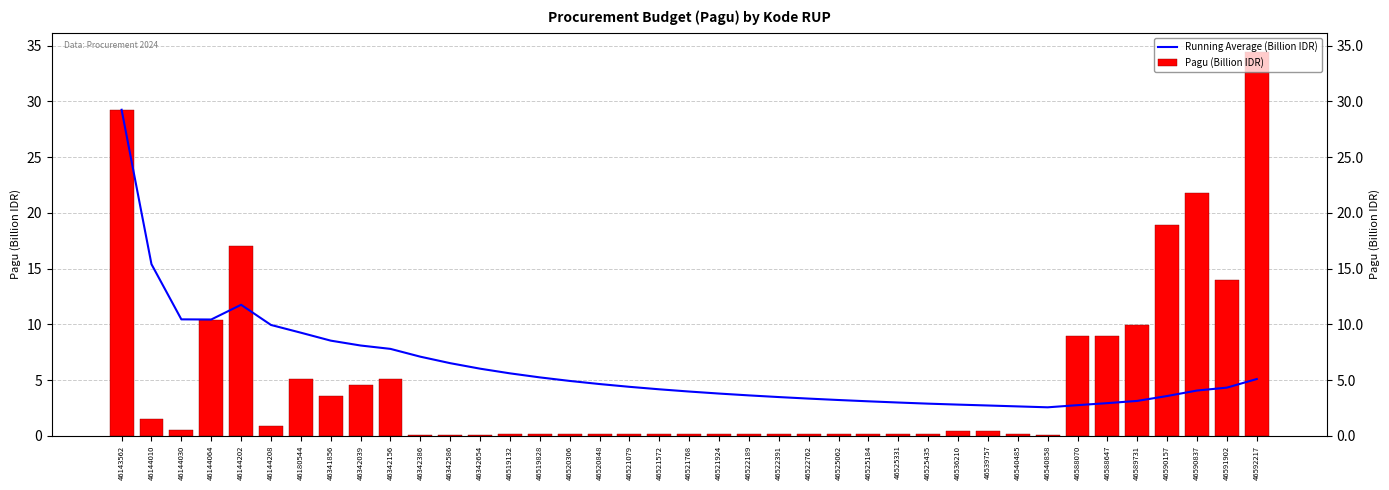

Rank the series at 46342586 from lowest to highest value.

Pagu (Billion IDR), Running Average (Billion IDR)